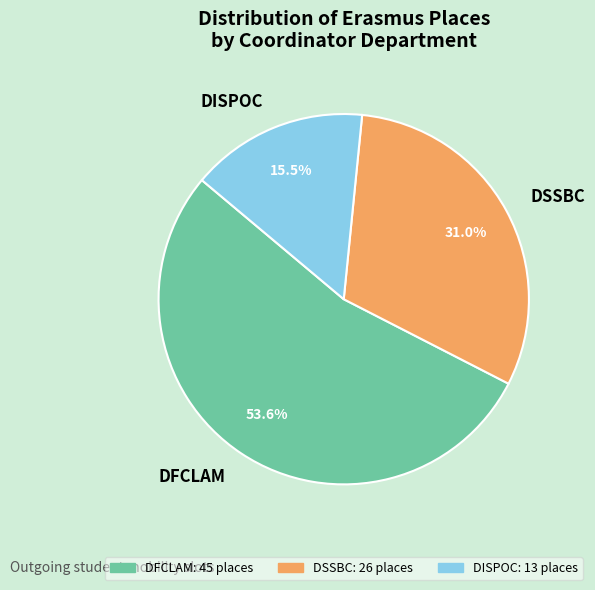

How many segments does this pie chart have?

3